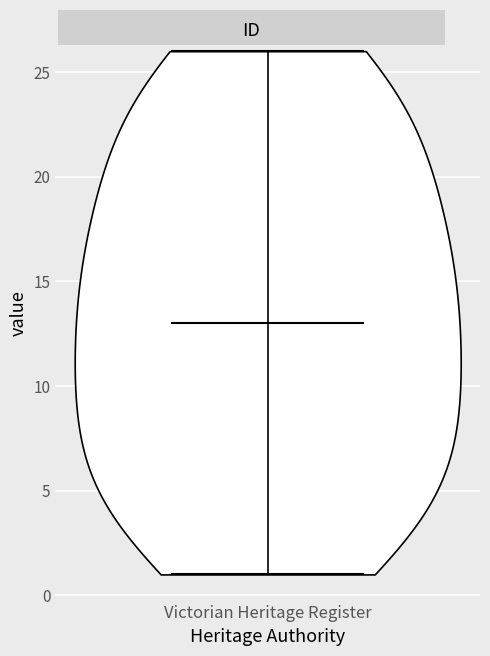

What is the lowest point the violin for Victorian Heritage Register reaches on the y-axis? The values are not printed on the chart, so give them approximately, as read against the axis.

1